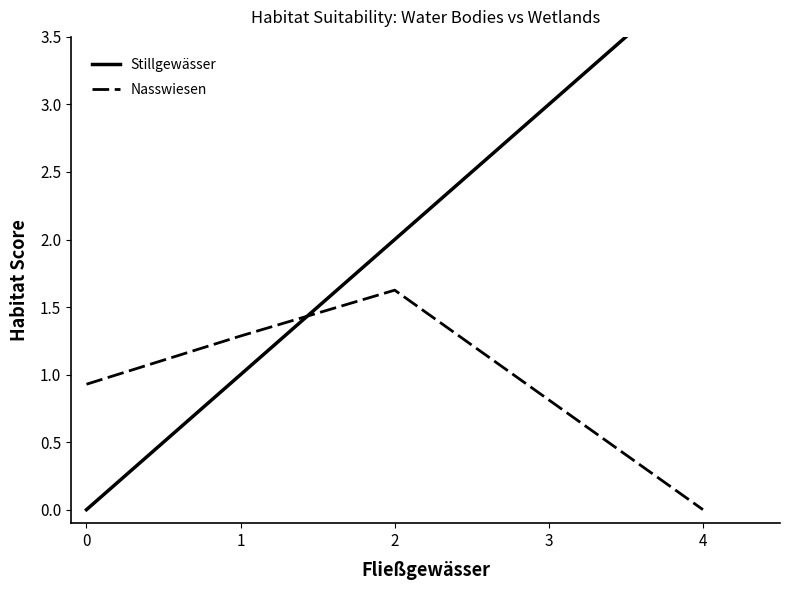

What is the average value of the Nasswiesen series?

1.0